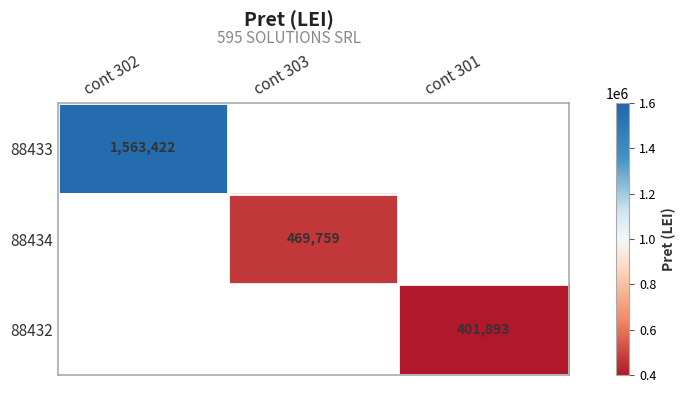

Which label corresponds to the largest value in the chart?

cont 302